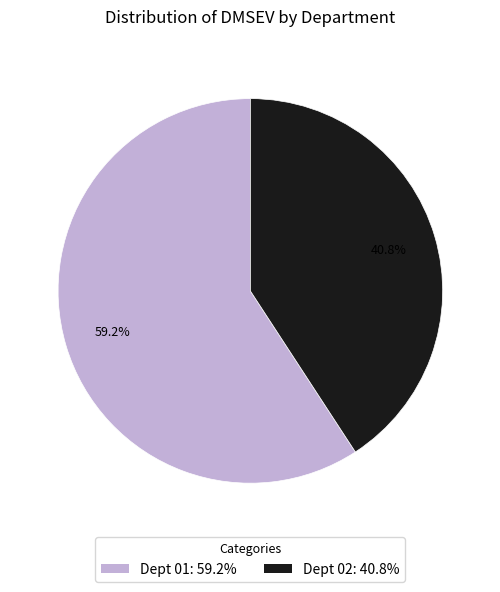

Is there any slice that represents more than half of the pie?

Yes